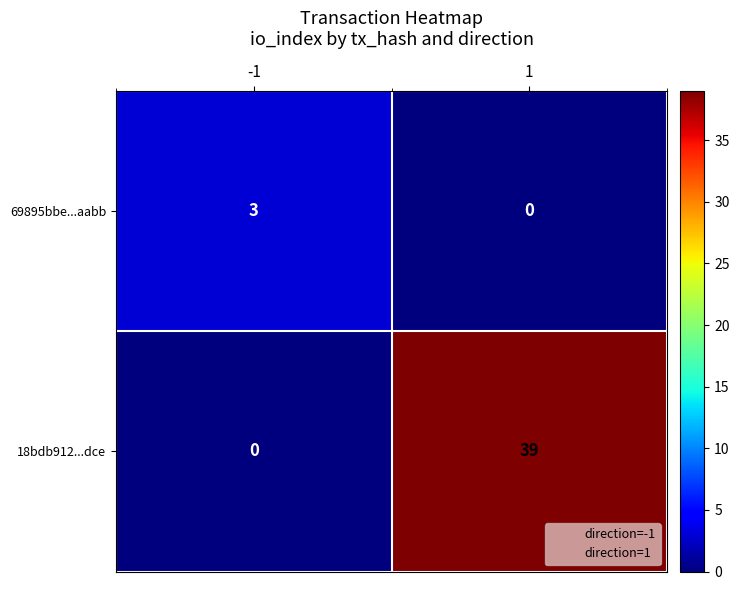

Reading left to right, what are all the values shown in this chart?

69895bbe...aabb: 3	0
18bdb912...dce: 0	39